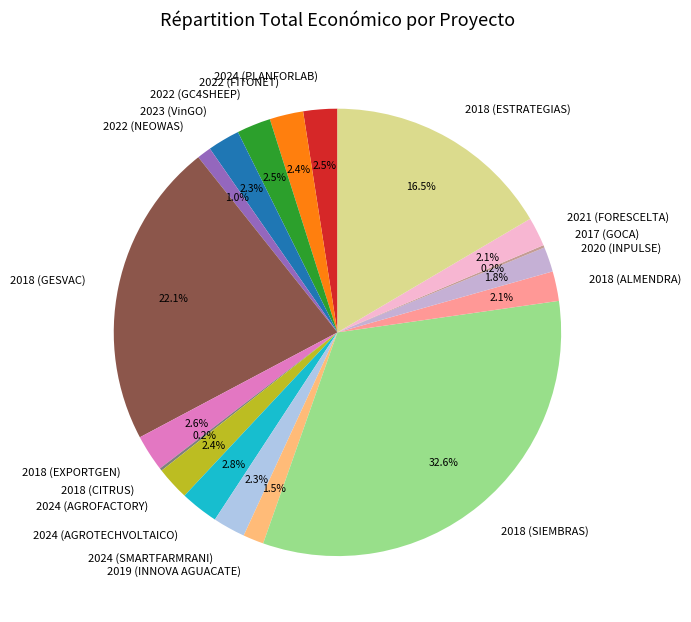

Does 2018 (EXPORTGEN) account for over 50% of the chart?

No